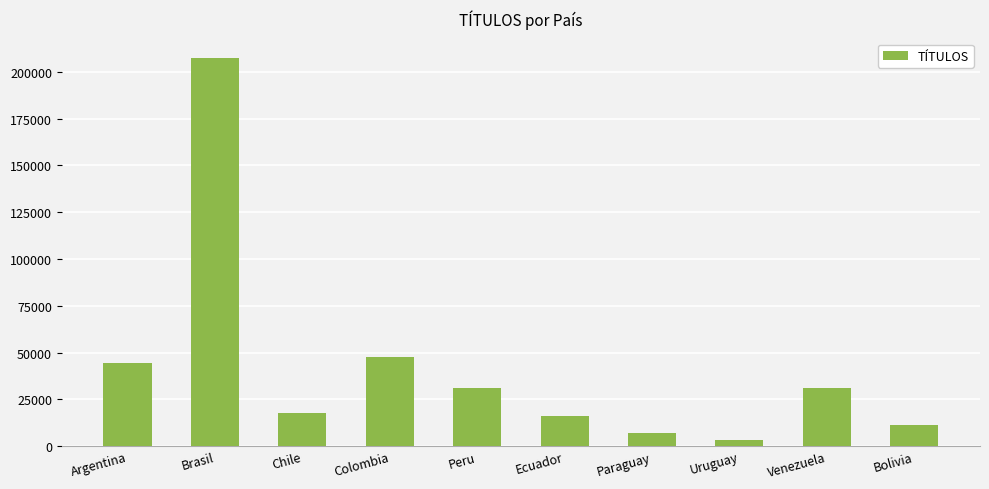

What is the value of the 7th bar from the left?

6943.7